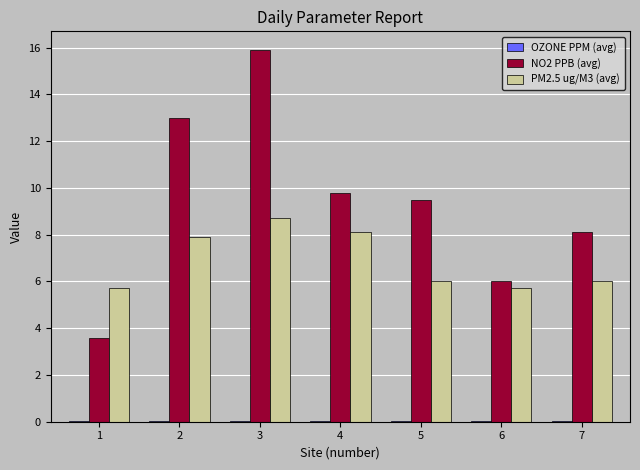

Count the number of categories in the chart.

7